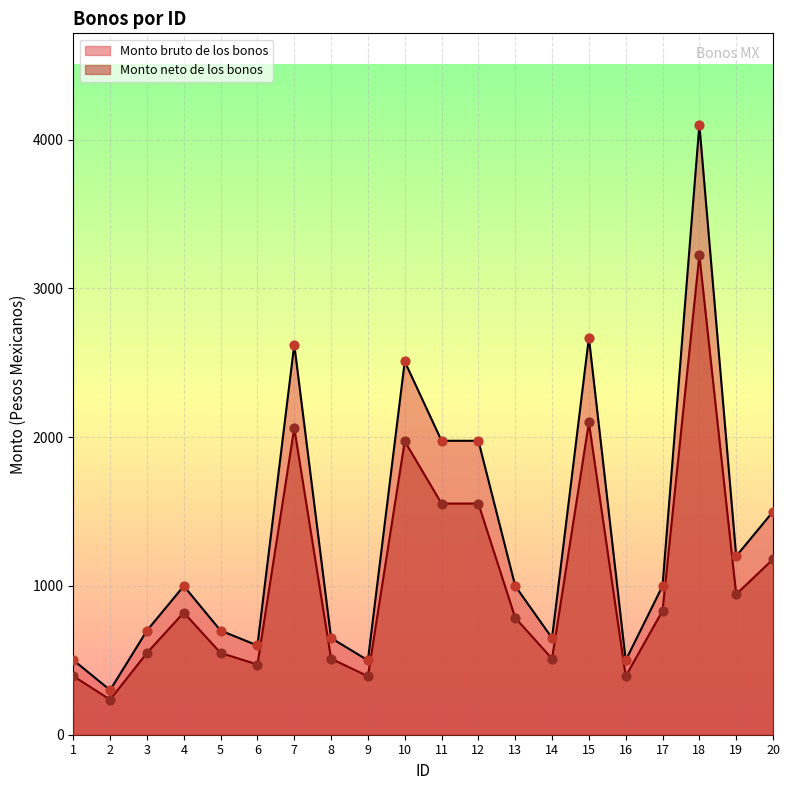

Which series reaches the minimum Y coordinate?

Monto neto de los bonos